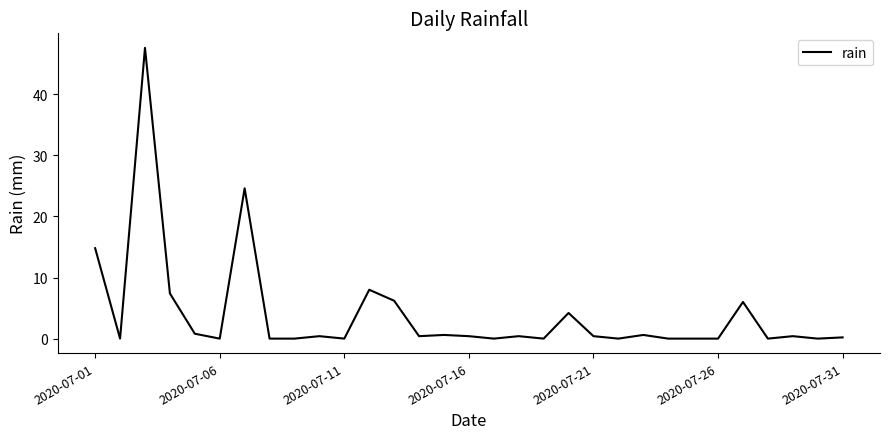

True or false: the data shows 0.2 at 2020-07-31.

True